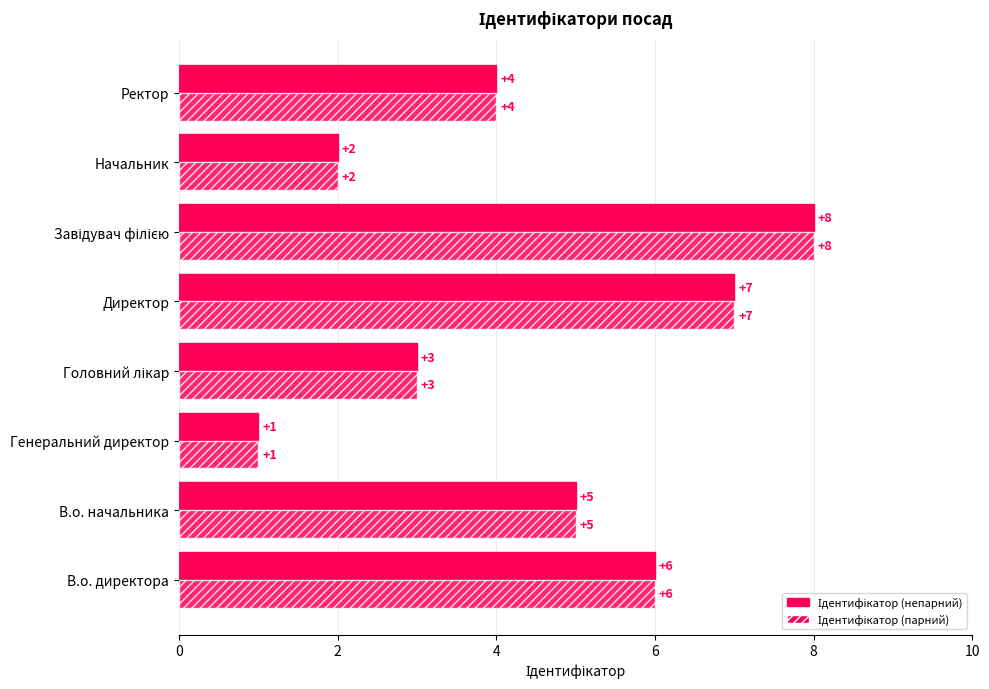

What is the difference between the maximum and second lowest values in the Ідентифікатор (непарний) series?

6